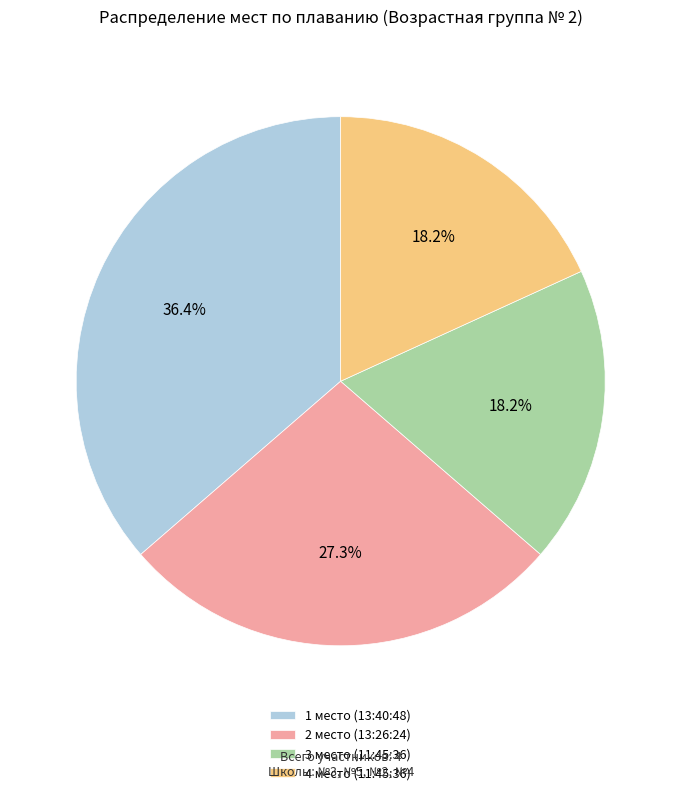

To the nearest percent, what percentage of the pie is 1 место (13:40:48)?

36%